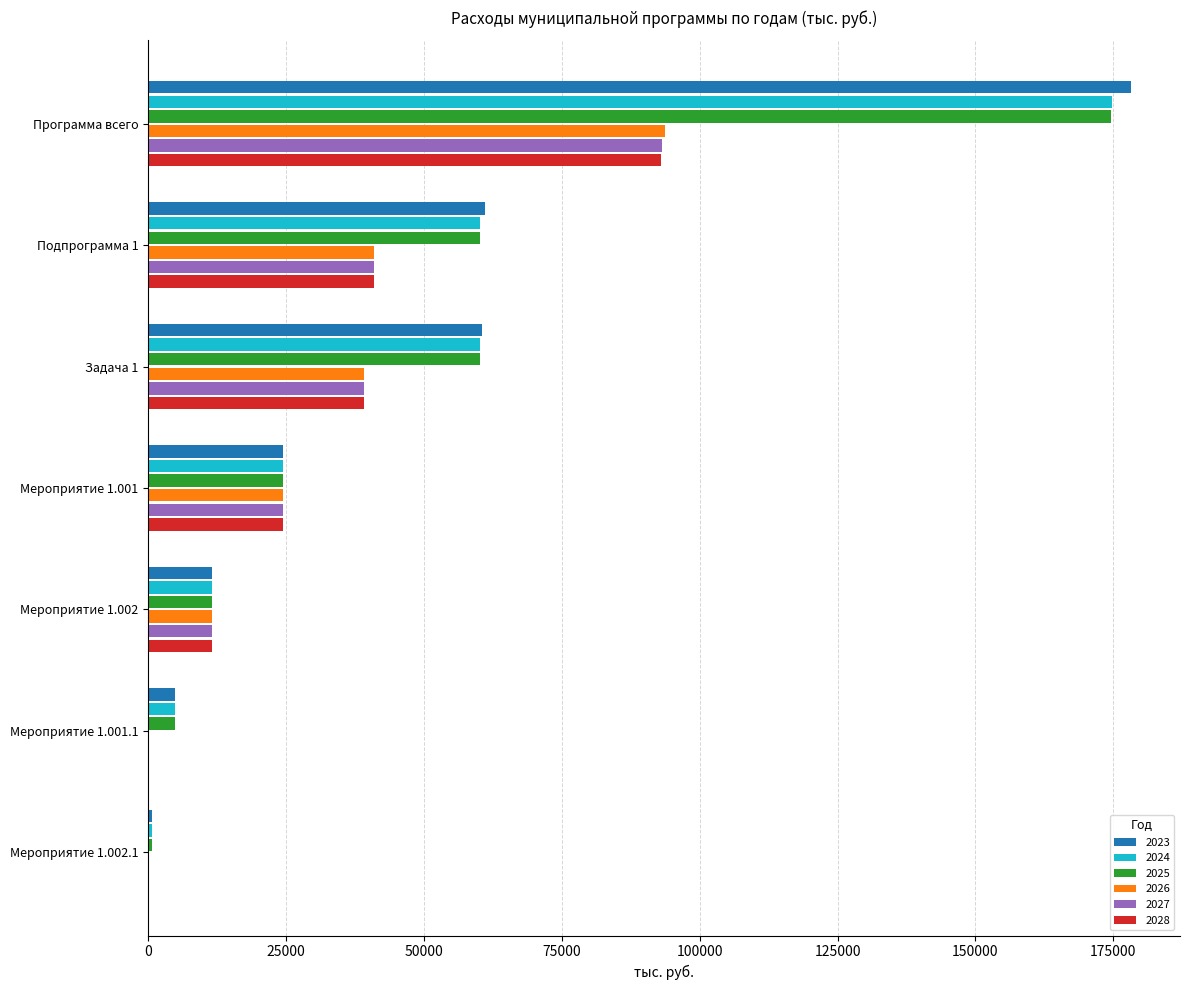

What is the sum of the 2026 values at Мероприятие 1.002 and Мероприятие 1.001?

35805.0